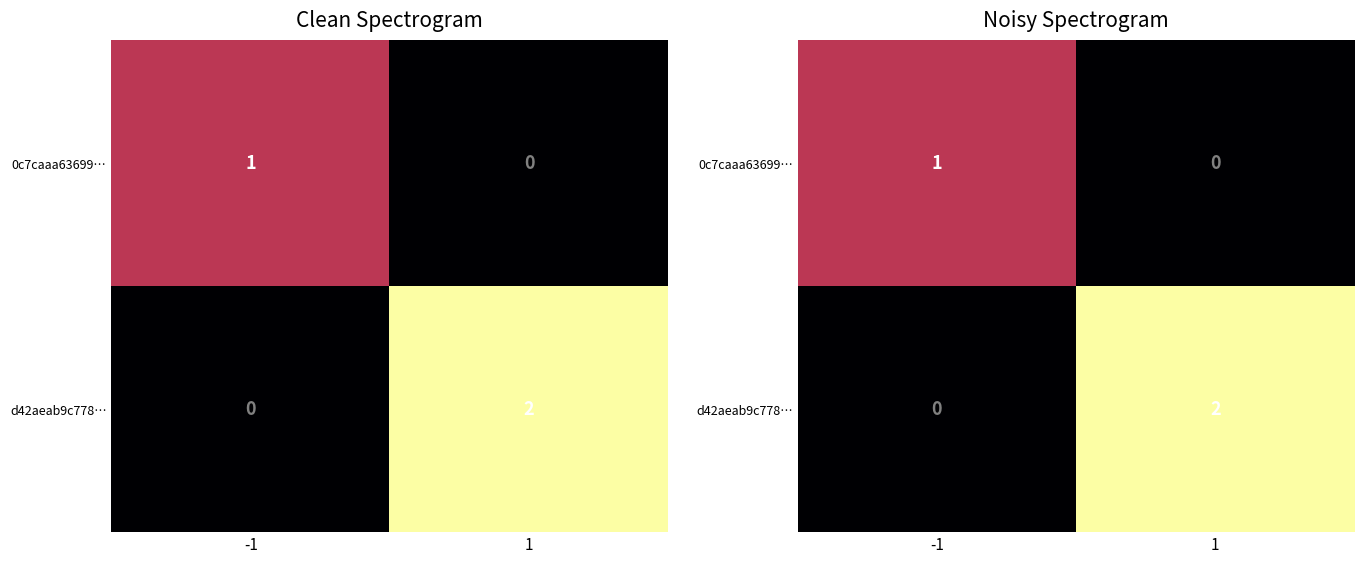

Which series has the largest total across all categories?

d42aeab9c778…